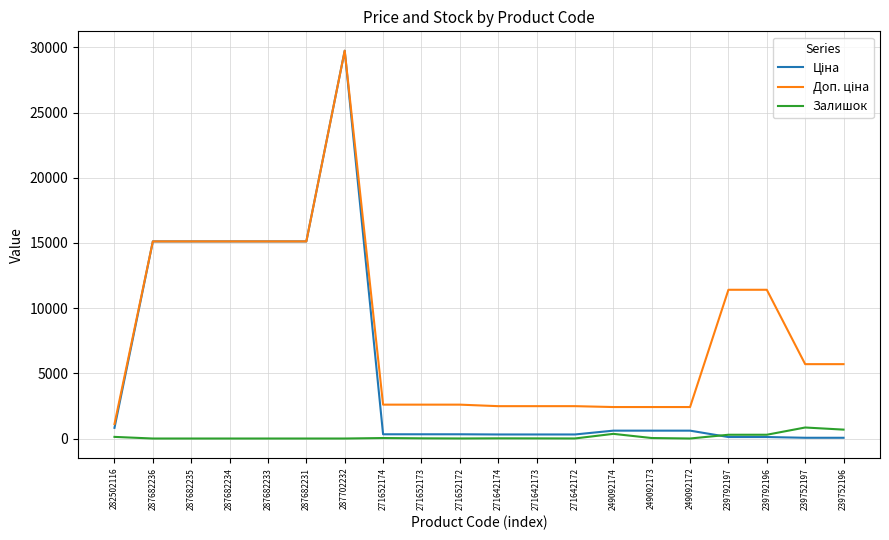

Is it true that Залишок equals 358.0 at 249092174?

True